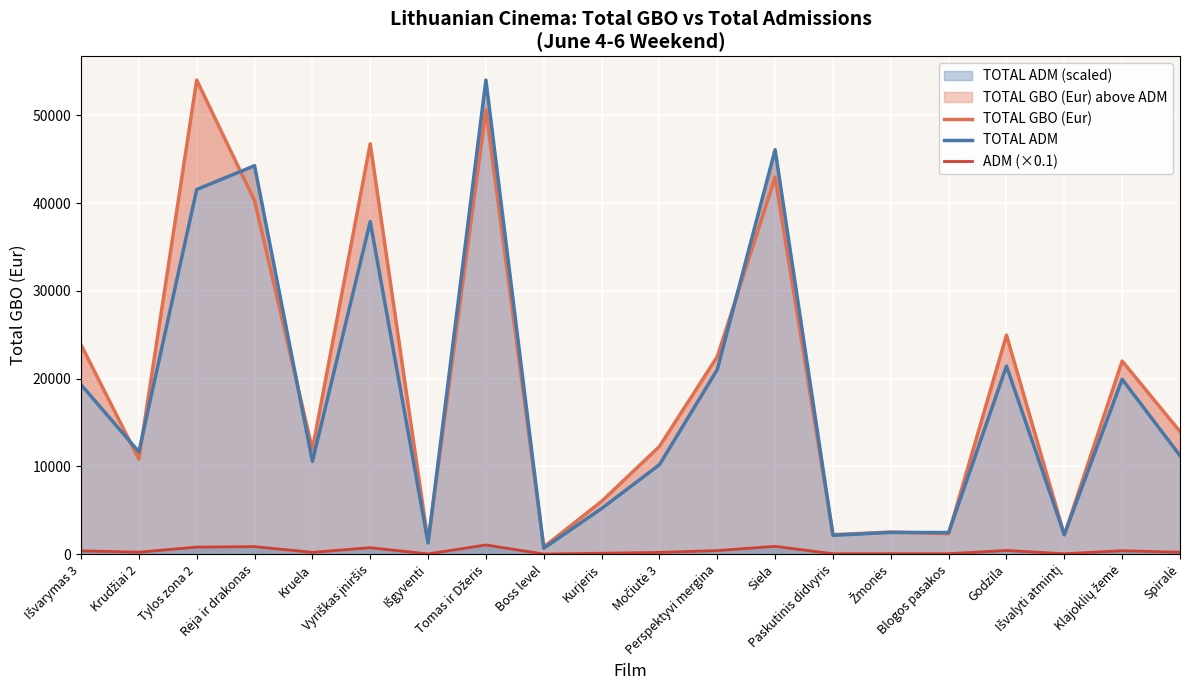

What is the value of the TOTAL ADM point at the 19th from the left?

19925.5